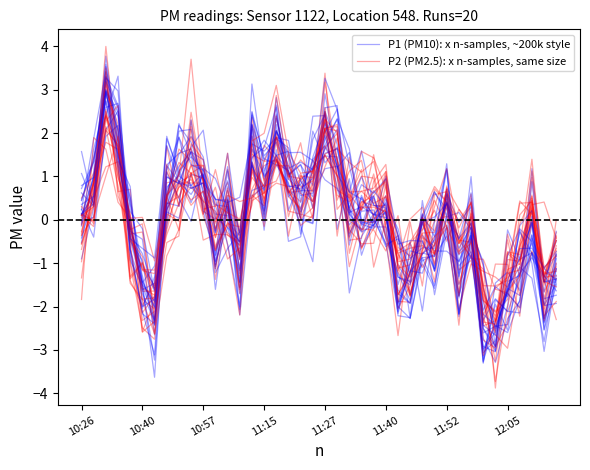

At how many categories does at least one series exceed 0?

22